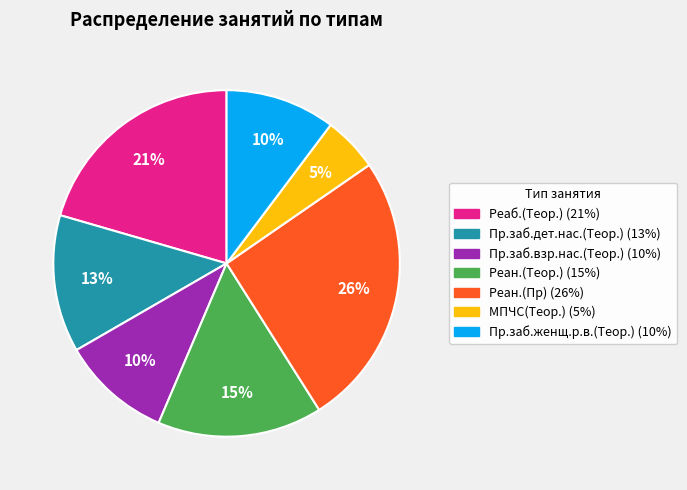

The Реан.(Теор.) slice represents 9% of the pie. True or false?

False